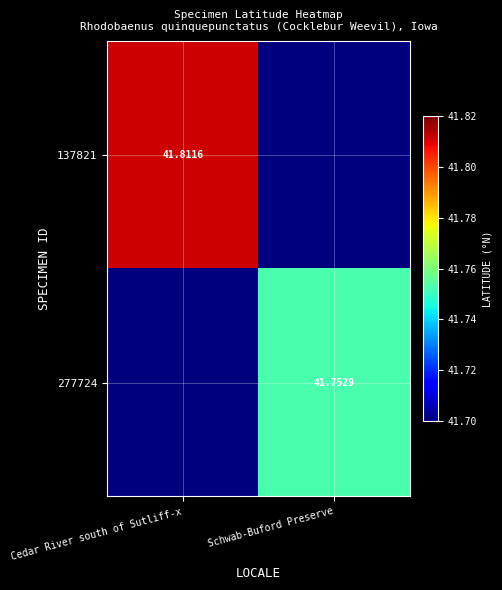

What is the maximum value shown in the chart?

41.8